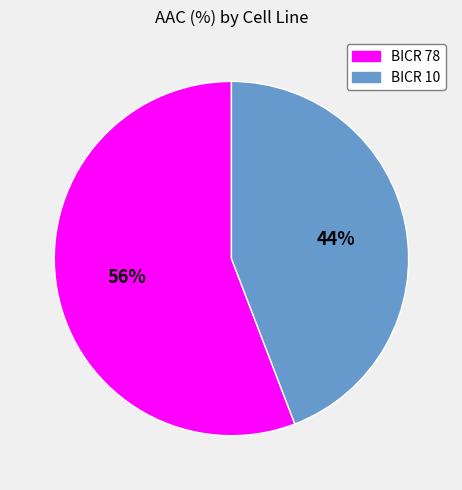

Which slice represents more than half of the pie?

BICR 78